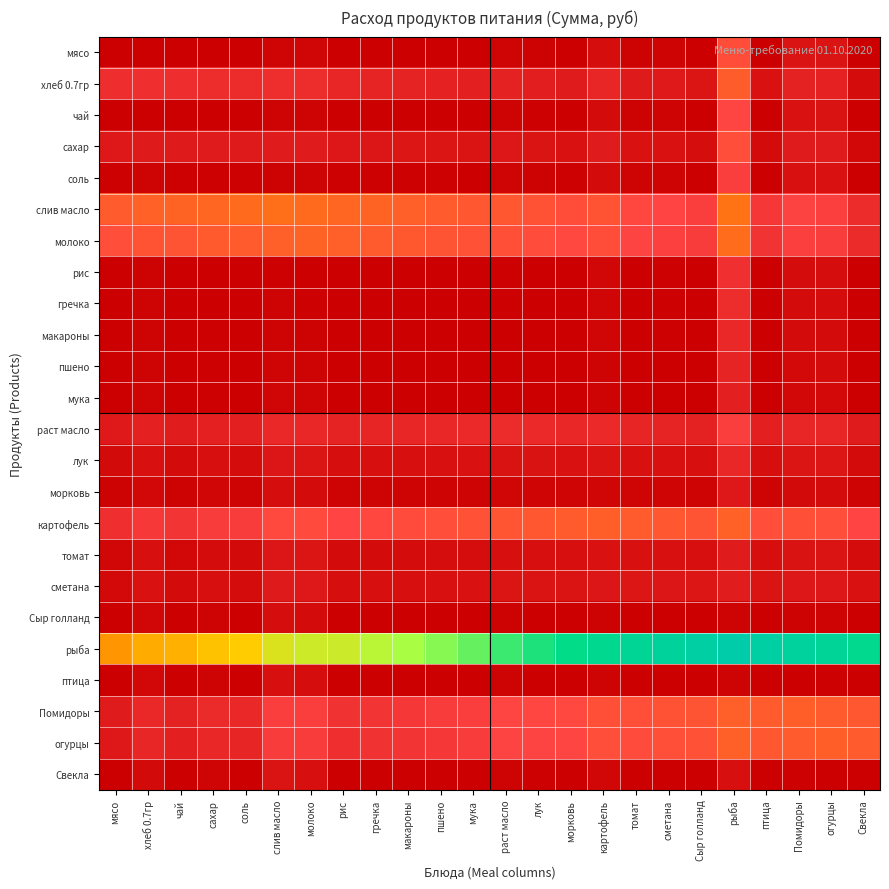

Reading left to right, transcribe all the data shown in this chart.

мясо: мясо=0.0	хлеб 0.7гр=8.2	чай=0.0	сахар=14.2	соль=1.4	слив масло=94.3	молоко=101.0	рис=0.0	гречка=0.0	макароны=0.0	пшено=0.0	мука=0.0	раст масло=88.9	лук=41.9	морковь=12.5	картофель=241.6	томат=47.1	сметана=65.7	Сыр голланд=0.0	рыба=1326.4	птица=0.0	Помидоры=338.3	огурцы=354.4	Свекла=0.0
хлеб 0.7гр: мясо=791.0	хлеб 0.7гр=818.2	чай=791.0	сахар=773.1	соль=737.5	слив масло=784.6	молоко=766.0	рис=654.6	гречка=627.3	макароны=600.0	пшено=572.8	мука=545.5	раст масло=599.7	лук=529.6	морковь=475.3	картофель=661.9	томат=453.2	сметана=443.7	Сыр голланд=354.6	рыба=1583.9	птица=300.0	Помидоры=594.9	огурцы=583.8	Свекла=218.2
чай: мясо=0.0	хлеб 0.7гр=8.2	чай=0.0	сахар=4.7	соль=0.7	слив масло=56.6	молоко=67.3	рис=0.0	гречка=0.0	макароны=0.0	пшено=0.0	мука=0.0	раст масло=74.1	лук=35.4	морковь=10.7	картофель=209.4	томат=41.2	сметана=58.0	Сыр голланд=0.0	рыба=1186.8	птица=0.0	Помидоры=306.1	огурцы=322.2	Свекла=0.0
сахар: мясо=425.3	хлеб 0.7гр=457.4	чай=456.8	сахар=472.6	соль=457.2	слив масло=478.8	молоко=475.8	рис=409.6	гречка=393.8	макароны=378.0	пшено=362.3	мука=346.5	раст масло=397.5	лук=347.3	морковь=309.1	картофель=476.9	томат=306.0	сметана=306.2	Сыр голланд=236.3	рыба=1337.5	птица=204.8	Помидоры=479.0	огурцы=479.4	Свекла=157.5
соль: мясо=29.8	хлеб 0.7гр=55.5	чай=32.1	сахар=37.9	соль=34.4	слив масло=52.1	молоко=65.7	рис=30.9	гречка=29.8	макароны=28.6	пшено=27.5	мука=26.3	раст масло=84.5	лук=53.1	морковь=31.9	картофель=199.0	томат=55.9	сметана=69.7	Сыр голланд=18.3	рыба=1064.3	птица=16.0	Помидоры=288.8	огурцы=303.7	Свекла=12.6
слив масло: мясо=1571.2	хлеб 0.7гр=1666.8	чай=1696.9	сахар=1769.2	соль=1823.0	слив масло=1885.5	молоко=1839.4	рис=1759.8	гречка=1696.9	макароны=1634.1	пшено=1571.2	мука=1508.4	раст масло=1497.4	лук=1408.5	морковь=1327.9	картофель=1418.1	томат=1226.5	сметана=1177.7	Сыр голланд=1068.4	рыба=1982.9	птица=942.7	Помидоры=1137.6	огурцы=1090.9	Свекла=754.2
молоко: мясо=1346.1	хлеб 0.7гр=1443.1	чай=1458.3	сахар=1528.5	соль=1571.1	слив масло=1645.4	молоко=1682.6	рис=1626.5	гречка=1570.4	макароны=1514.3	пшено=1458.3	мука=1402.2	раст масло=1390.5	лук=1312.5	морковь=1241.1	картофель=1322.8	томат=1151.1	сметана=1108.2	Сыр голланд=1009.6	рыба=1861.0	птица=897.4	Помидоры=1082.9	огурцы=1043.0	Свекла=729.1
рис: мясо=0.0	хлеб 0.7гр=49.1	чай=0.0	сахар=18.9	соль=1.0	слив масло=37.7	молоко=16.8	рис=0.0	гречка=0.0	макароны=0.0	пшено=0.0	мука=0.0	раст масло=37.1	лук=19.3	морковь=6.3	картофель=128.9	томат=26.5	сметана=38.7	Сыр голланд=0.0	рыба=837.7	птица=0.0	Помидоры=225.5	огурцы=241.6	Свекла=0.0
гречка: мясо=0.0	хлеб 0.7гр=57.3	чай=0.0	сахар=23.6	соль=1.4	слив масло=56.6	молоко=33.7	рис=0.0	гречка=0.0	макароны=0.0	пшено=0.0	мука=0.0	раст масло=29.6	лук=16.1	морковь=5.4	картофель=112.8	томат=23.5	сметана=34.8	Сыр голланд=0.0	рыба=767.9	птица=0.0	Помидоры=209.4	огурцы=225.5	Свекла=0.0
макароны: мясо=0.0	хлеб 0.7гр=65.5	чай=0.0	сахар=28.4	соль=1.7	слив масло=75.4	молоко=50.5	рис=0.0	гречка=0.0	макароны=0.0	пшено=0.0	мука=0.0	раст масло=22.2	лук=12.9	морковь=4.5	картофель=96.7	томат=20.6	сметана=30.9	Сыр голланд=0.0	рыба=698.1	птица=0.0	Помидоры=193.3	огурцы=209.4	Свекла=0.0
пшено: мясо=0.0	хлеб 0.7гр=73.6	чай=0.0	сахар=33.1	соль=2.1	слив масло=94.3	молоко=67.3	рис=0.0	гречка=0.0	макароны=0.0	пшено=0.0	мука=0.0	раст масло=14.8	лук=9.7	морковь=3.6	картофель=80.6	томат=17.6	сметана=27.1	Сыр голланд=0.0	рыба=628.3	птица=0.0	Помидоры=177.2	огурцы=193.3	Свекла=0.0
мука: мясо=0.0	хлеб 0.7гр=81.8	чай=0.0	сахар=37.8	соль=2.4	слив масло=113.1	молоко=84.1	рис=0.0	гречка=0.0	макароны=0.0	пшено=0.0	мука=0.0	раст масло=7.4	лук=6.4	морковь=2.7	картофель=64.4	томат=14.7	сметана=23.2	Сыр голланд=0.0	рыба=558.5	птица=0.0	Помидоры=161.1	огурцы=177.2	Свекла=0.0
раст масло: мясо=444.6	хлеб 0.7гр=559.3	чай=494.0	сахар=561.3	соль=546.2	слив масло=700.1	молоко=693.8	рис=617.5	гречка=642.3	макароны=667.0	пшено=691.7	мука=716.4	раст масло=741.1	лук=719.6	морковь=693.4	картофель=715.3	томат=654.0	сметана=636.9	Сыр голланд=592.8	рыба=1056.8	птица=543.4	Помидоры=663.7	огурцы=655.1	Свекла=469.3
лук: мясо=182.6	хлеб 0.7гр=291.5	чай=204.1	сахар=262.1	соль=228.6	слив масло=387.1	молоко=364.8	рис=257.8	гречка=268.5	макароны=279.2	пшено=290.0	мука=300.7	раст масло=318.9	лук=322.2	морковь=312.4	картофель=332.9	томат=298.8	сметана=294.7	Сыр голланд=268.5	рыба=676.6	птица=247.0	Помидоры=365.2	огурцы=370.5	Свекла=214.8
морковь: мясо=47.7	хлеб 0.7гр=157.1	чай=53.7	сахар=108.7	соль=63.1	слив масло=232.3	молоко=200.2	рис=68.6	гречка=71.6	макароны=74.6	пшено=77.6	мука=80.5	раст масло=98.4	лук=89.7	морковь=89.5	картофель=102.6	томат=89.4	сметана=92.1	Сыр голланд=77.6	рыба=423.6	птица=71.6	Помидоры=181.4	огурцы=194.5	Свекла=62.6
картофель: мясо=805.5	хлеб 0.7гр=973.8	чай=912.9	сахар=1023.3	соль=1024.1	слив масло=1262.5	молоко=1279.1	рис=1181.4	гречка=1235.1	макароны=1288.8	пшено=1342.5	мука=1396.2	раст масло=1472.1	лук=1510.0	морковь=1558.2	картофель=1611.0	томат=1560.2	сметана=1511.3	Сыр голланд=1449.9	рыба=1675.4	птица=1342.5	Помидоры=1385.5	огурцы=1347.9	Свекла=1181.4
томат: мясо=137.2	хлеб 0.7гр=269.8	чай=156.8	сахар=228.1	соль=180.6	слив масло=393.7	молоко=364.3	рис=205.9	гречка=215.7	макароны=225.5	пшено=235.3	мука=245.1	раст масло=284.5	лук=274.3	морковь=276.3	картофель=300.4	томат=294.1	сметана=288.1	Сыр голланд=274.5	рыба=474.1	птица=254.9	Помидоры=325.6	огурцы=331.9	Свекла=225.5
сметана: мясо=167.5	хлеб 0.7гр=311.4	чай=193.3	сахар=272.4	соль=223.6	слив масло=458.2	молоко=430.0	рис=257.8	гречка=270.6	макароны=283.5	пшено=296.4	мука=309.3	раст масло=359.3	лук=348.0	морковь=350.7	картофель=393.1	томат=376.7	сметана=386.6	Сыр голланд=373.8	рыба=500.5	птица=348.0	Помидоры=399.5	огурцы=402.7	Свекла=309.3
Сыр голланд: мясо=0.0	хлеб 0.7гр=139.1	чай=0.0	сахар=70.9	соль=4.8	слив масло=245.1	молоко=201.9	рис=0.0	гречка=0.0	макароны=0.0	пшено=0.0	мука=0.0	раст масло=44.5	лук=16.1	морковь=3.6	картофель=48.3	томат=5.9	сметана=3.9	Сыр голланд=0.0	рыба=69.8	птица=0.0	Помидоры=48.3	огурцы=64.4	Свекла=0.0
рыба: мясо=2559.7	хлеб 0.7гр=2939.7	чай=3025.1	сахар=3333.4	соль=3495.7	слив масло=3987.2	молоко=4174.6	рис=4188.6	гречка=4421.3	макароны=4654.0	пшено=4886.7	мука=5119.4	раст масло=5404.0	лук=5604.1	морковь=5822.0	картофель=6114.6	томат=6291.7	сметана=6523.3	Сыр голланд=6748.3	рыба=6981.0	птица=6748.3	Помидоры=6547.8	огурцы=6331.2	Свекла=6050.2
птица: мясо=0.0	хлеб 0.7гр=155.5	чай=0.0	сахар=80.3	соль=5.5	слив масло=282.8	молоко=235.6	рис=0.0	гречка=0.0	макароны=0.0	пшено=0.0	мука=0.0	раст масло=59.3	лук=22.6	морковь=5.4	картофель=80.6	томат=11.8	сметана=11.6	Сыр голланд=0.0	рыба=69.8	птица=0.0	Помидоры=16.1	огурцы=32.2	Свекла=0.0
Помидоры: мясо=483.3	хлеб 0.7гр=700.6	чай=590.7	сахар=729.5	соль=703.9	слив масло=1053.5	молоко=1057.9	рис=859.2	гречка=912.9	макароны=966.6	пшено=1020.3	мука=1074.0	раст масло=1194.4	лук=1207.2	морковь=1241.4	картофель=1385.5	томат=1357.2	сметана=1411.7	Сыр голланд=1449.9	рыба=1643.2	птица=1557.3	Помидоры=1611.0	огурцы=1573.4	Свекла=1503.6
огурцы: мясо=429.6	хлеб 0.7гр=655.1	чай=537.0	сахар=680.5	соль=650.6	слив масло=1018.6	молоко=1021.0	рис=805.5	гречка=859.2	макароны=912.9	пшено=966.6	мука=1020.3	раст масло=1148.1	лук=1156.7	морковь=1188.6	картофель=1347.9	томат=1306.4	сметана=1361.8	Сыр голланд=1396.2	рыба=1659.3	птица=1503.6	Помидоры=1573.4	огурцы=1611.0	Свекла=1557.3
Свекла: мясо=0.0	хлеб 0.7гр=180.0	чай=0.0	сахар=94.5	соль=6.5	слив масло=339.4	молоко=286.0	рис=0.0	гречка=0.0	макароны=0.0	пшено=0.0	мука=0.0	раст масло=81.5	лук=32.2	морковь=8.1	картофель=128.9	томат=20.6	сметана=23.2	Сыр голланд=0.0	рыба=279.2	птица=0.0	Помидоры=32.2	огурцы=16.1	Свекла=0.0